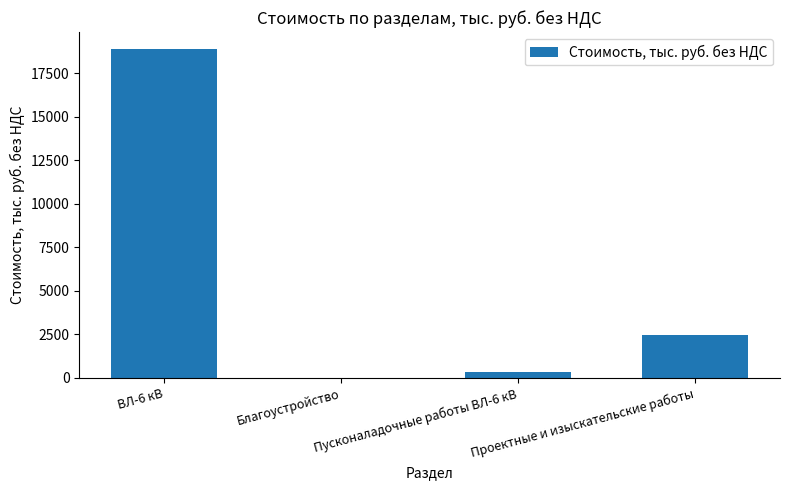

What is the ratio of the value at Проектные и изыскательские работы to the value at ВЛ-6 кВ?

0.1